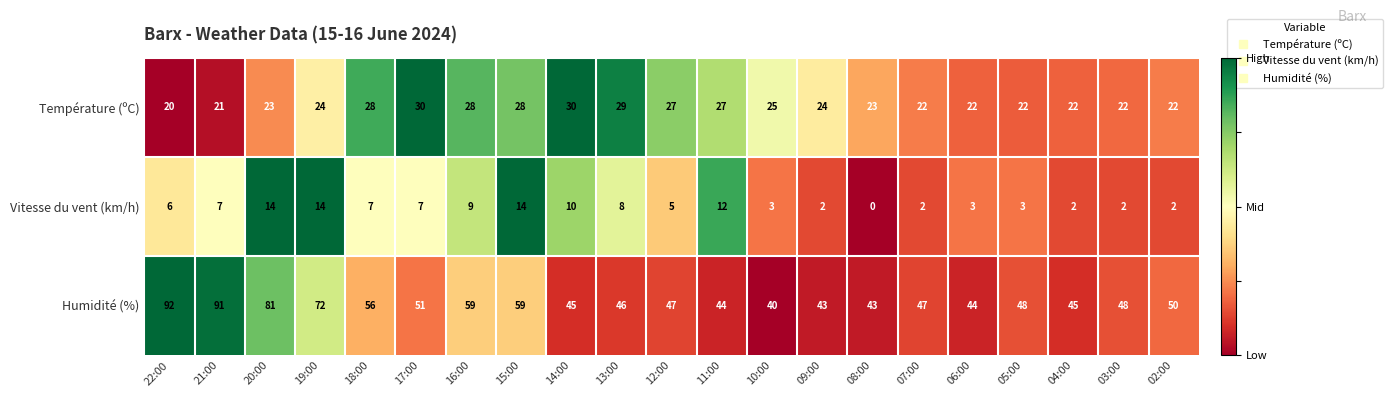

What is the difference between the highest and lowest values at 21:00?

84